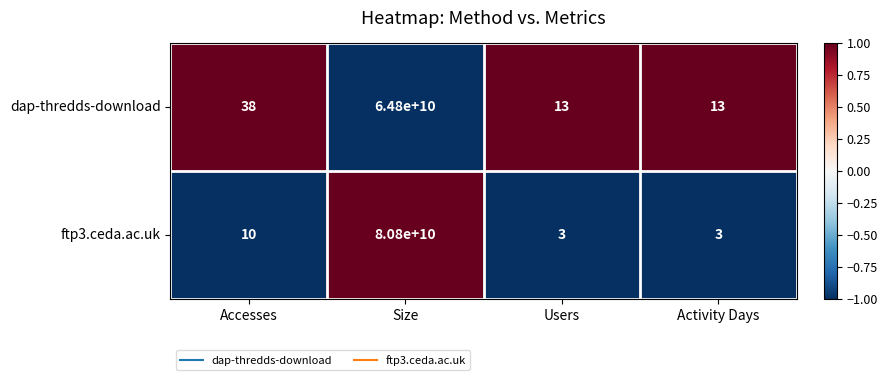

Reading left to right, transcribe all the data shown in this chart.

dap-thredds-download: Accesses=38	Size=64800000000	Users=13	Activity Days=13
ftp3.ceda.ac.uk: Accesses=10	Size=80800000000	Users=3	Activity Days=3